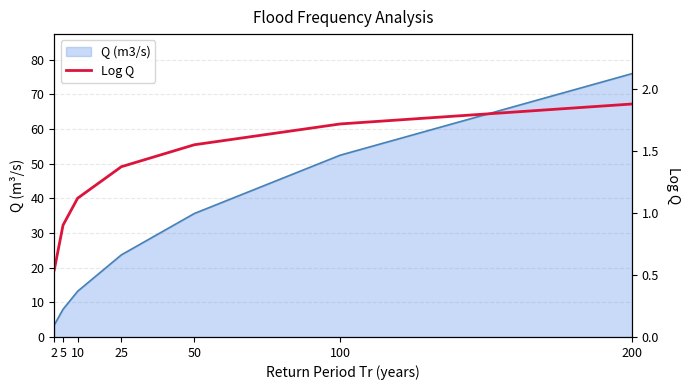

How many lines are shown in the chart?

1